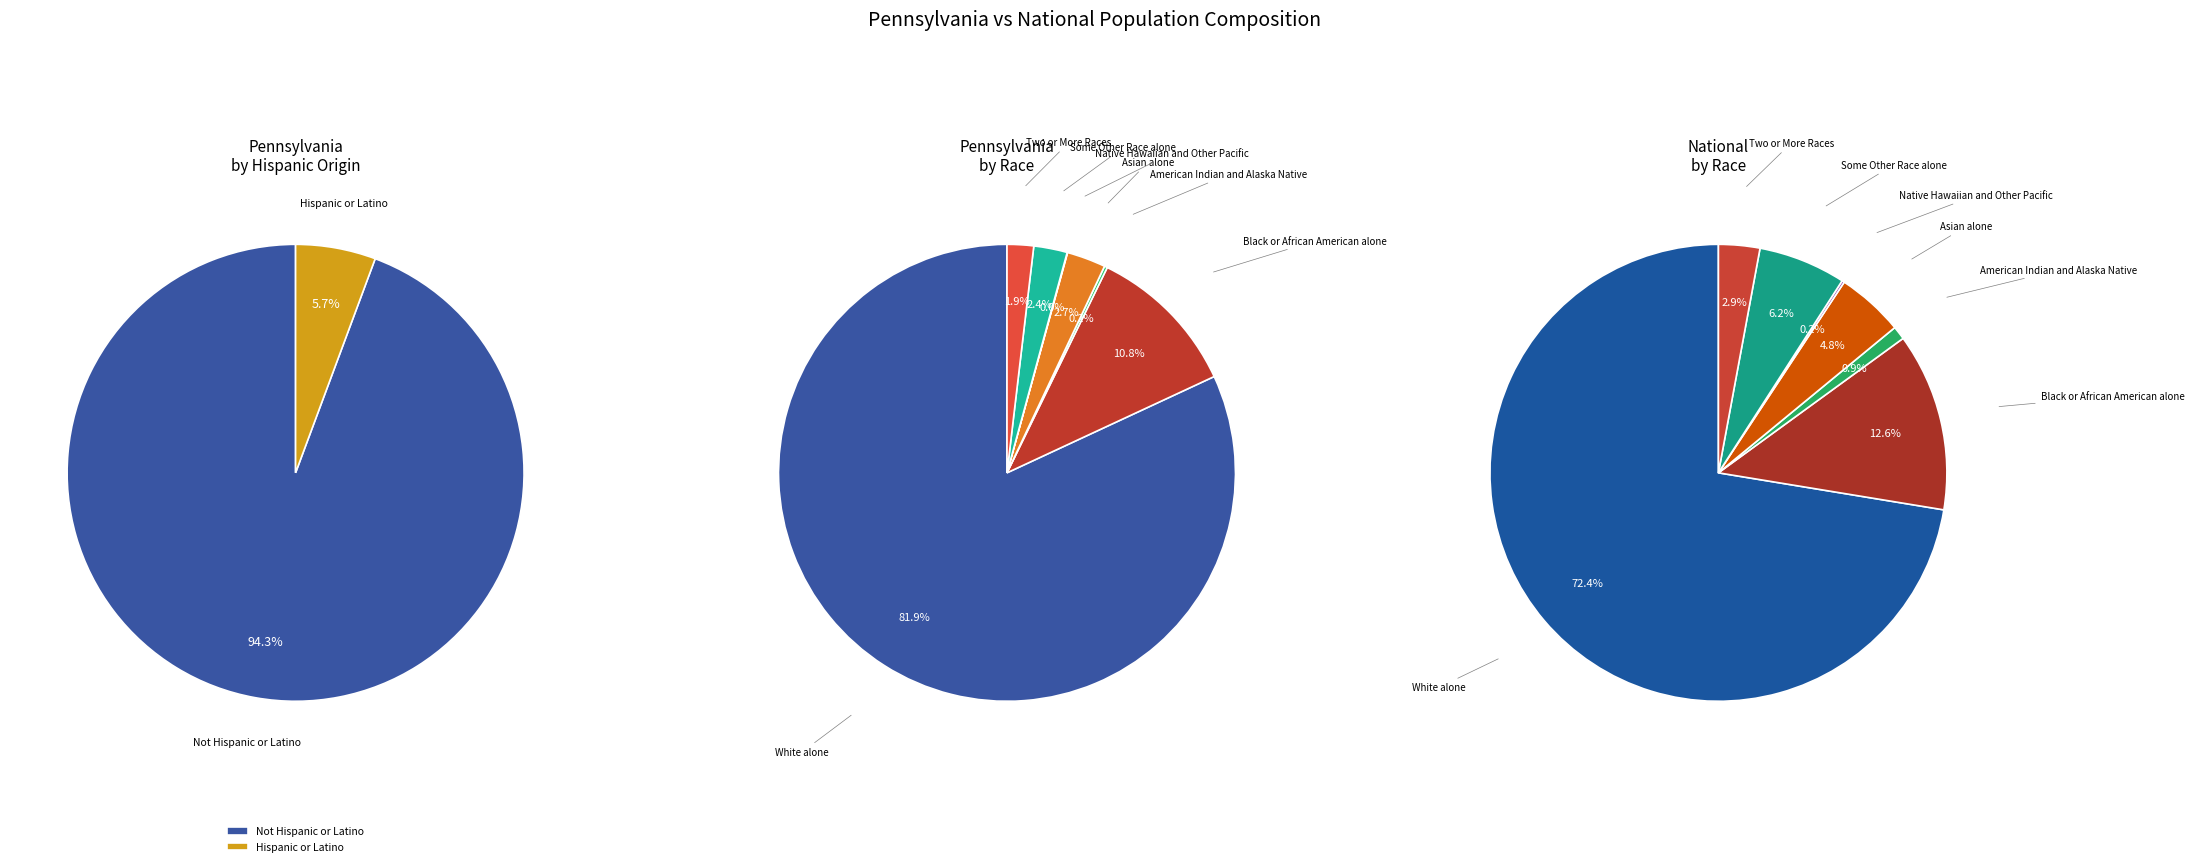

How many slices are in this pie chart?

9